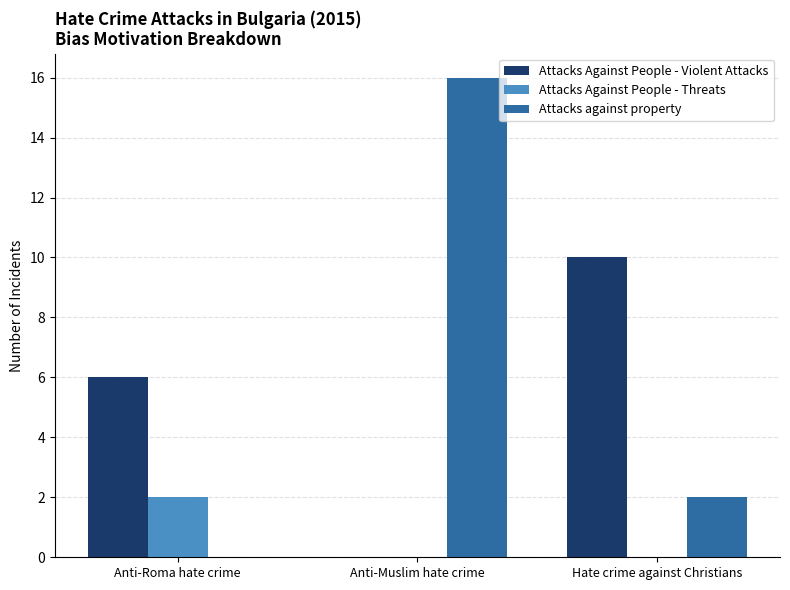

Which label corresponds to the largest value in the chart?

Anti-Muslim hate crime